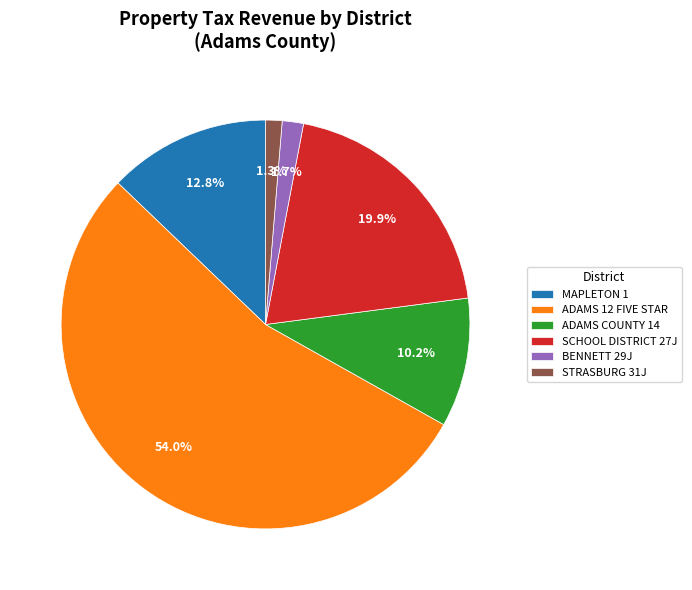

To the nearest percent, what percentage of the pie is STRASBURG 31J?

1%